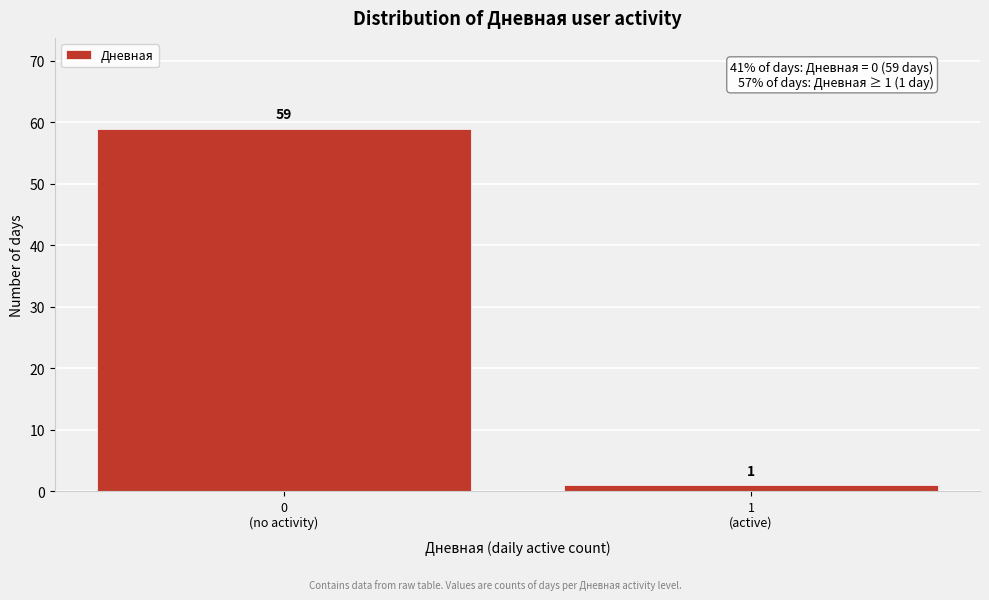

Reading left to right, transcribe all the data shown in this chart.

59	1